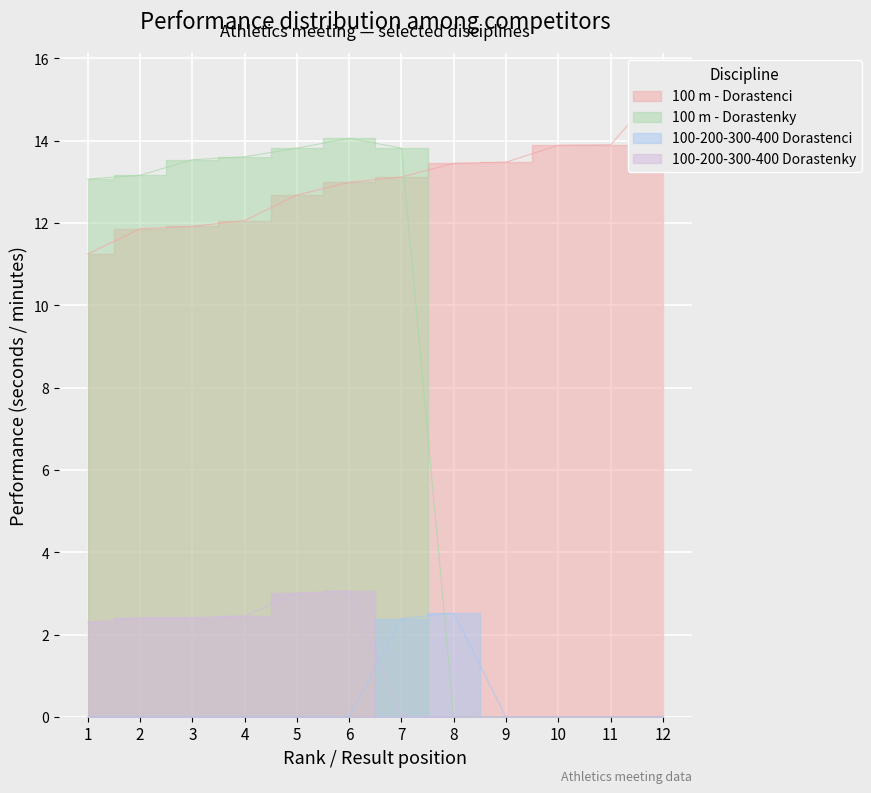

What is the total value across all series at 8?

16.0